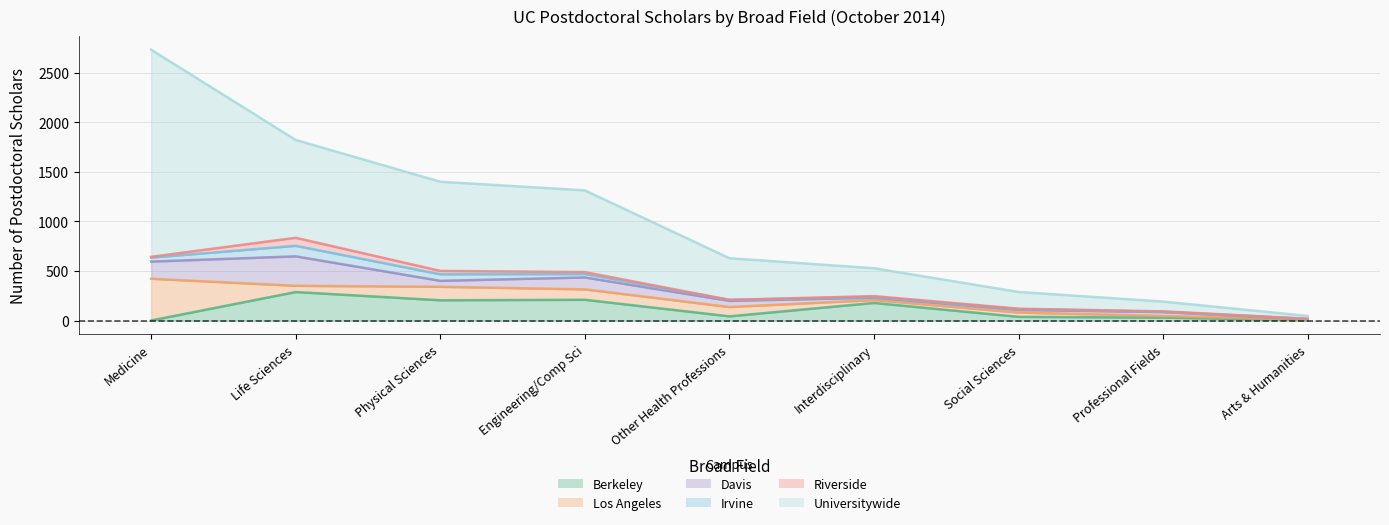

List the series in order of their peak value, lowest first.

Riverside, Irvine, Berkeley, Davis, Los Angeles, Universitywide